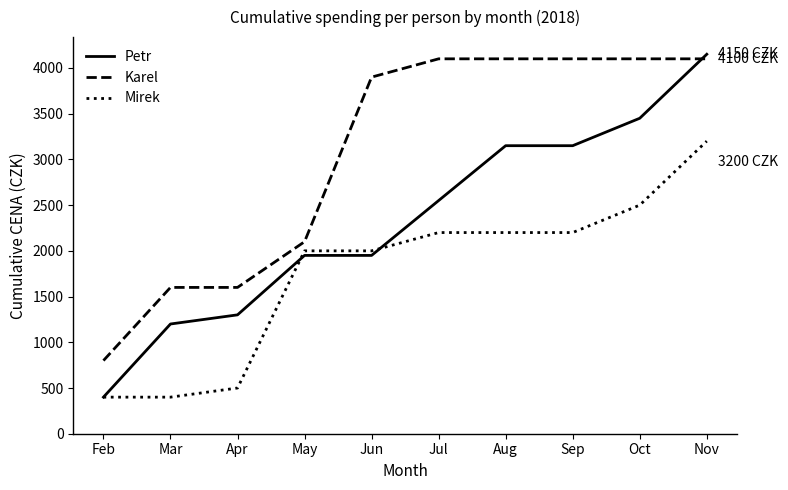

At which category is the sum across all series the highest?

Nov